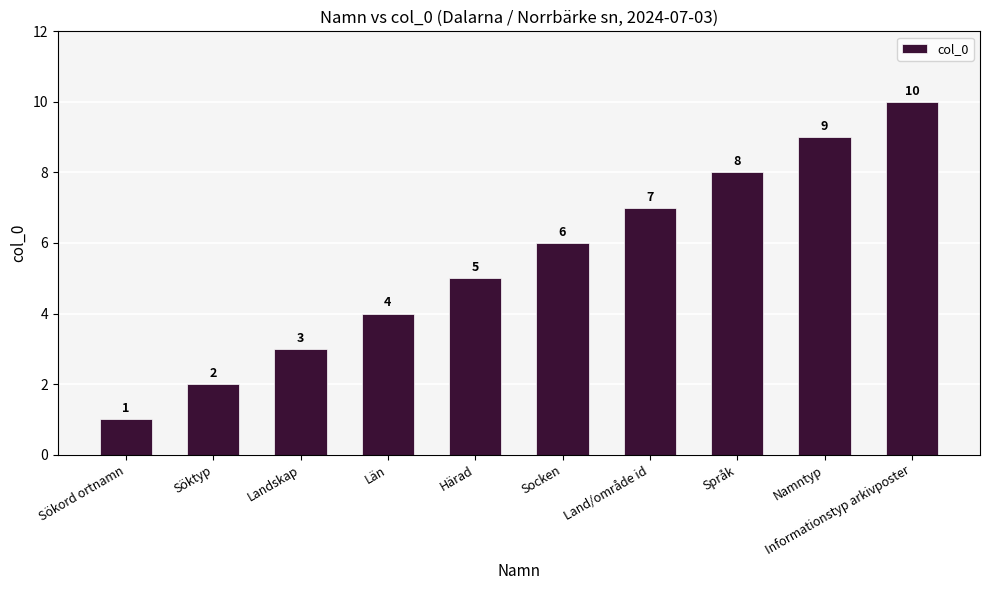

Reading left to right, transcribe all the data shown in this chart.

1	2	3	4	5	6	7	8	9	10